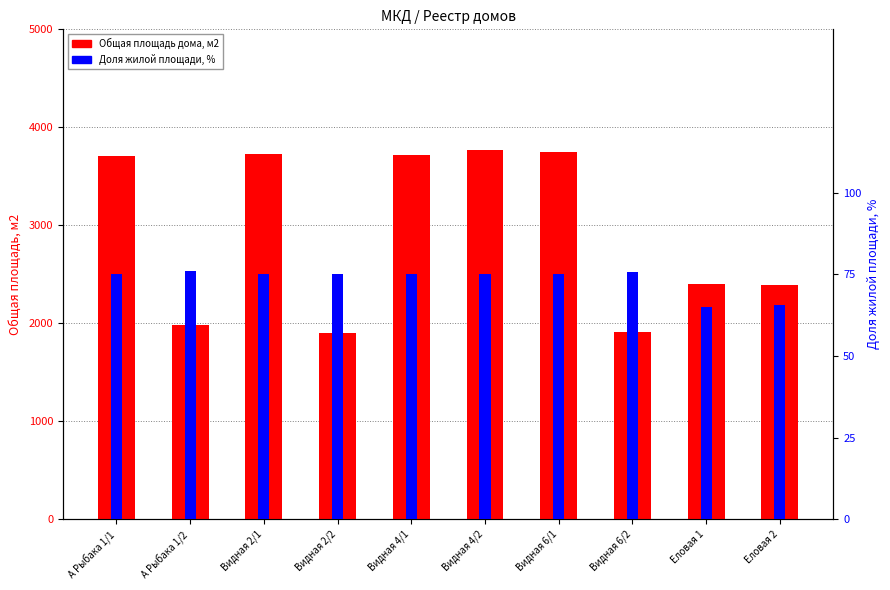

True or false: Доля жилой площади, % has a value of 75.8 at Видная 6/2.

True